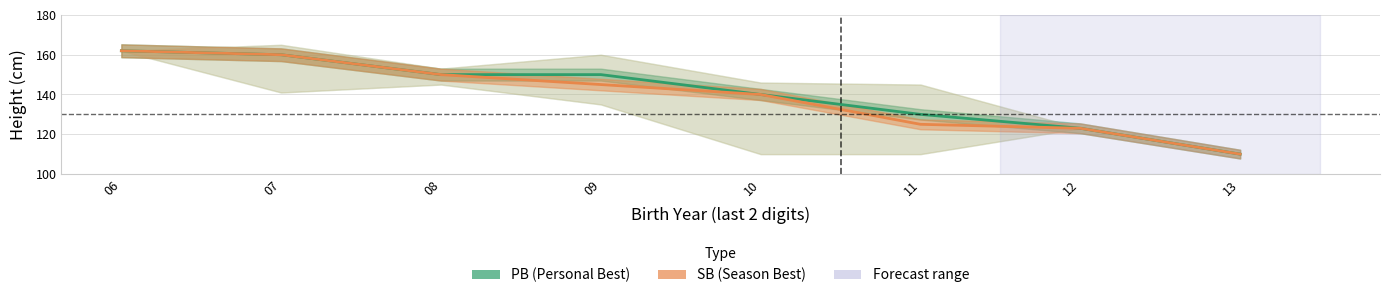

Which category has the lowest value in the PB series?

13